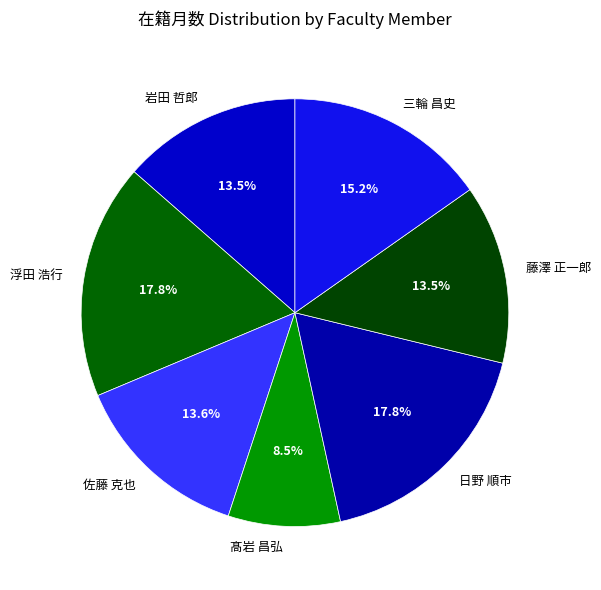

Is 髙岩 昌弘 the majority of the pie?

No